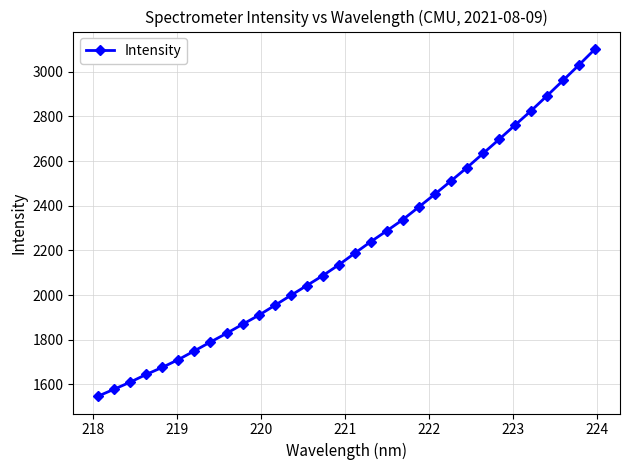

What is the value of the 2nd point from the left?

1578.7